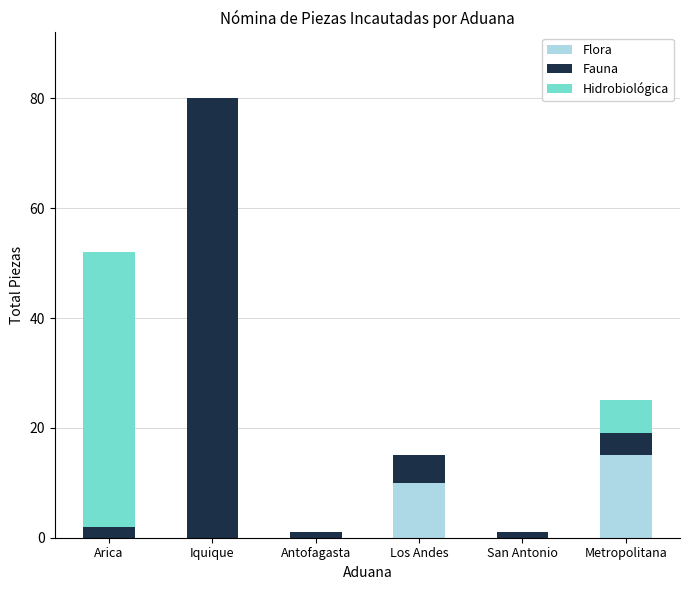

At which label does Flora reach its peak?

Metropolitana